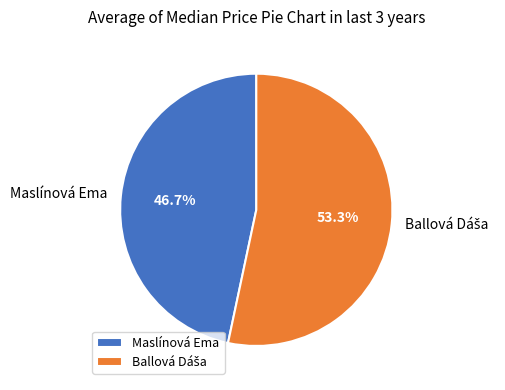

Does Maslínová Ema represent more than half of the total?

No